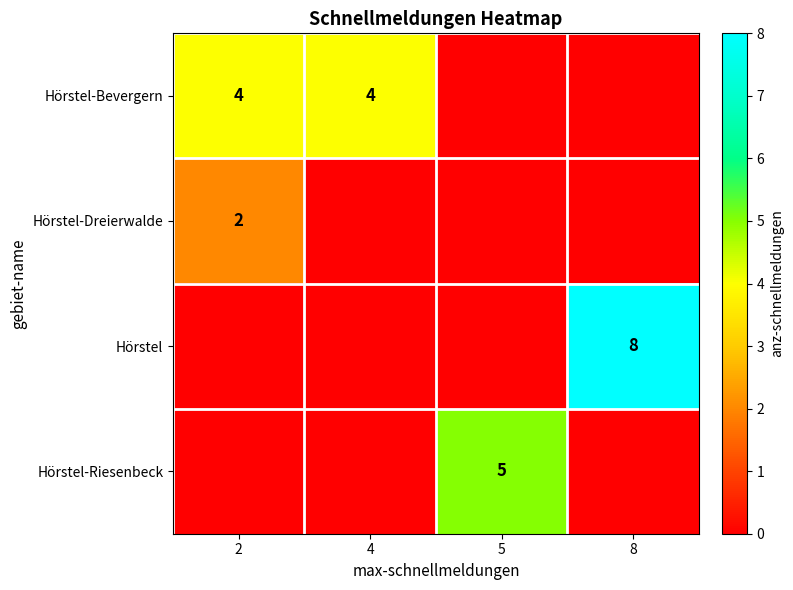

True or false: Hörstel-Bevergern has a value of 1 at 2.

False